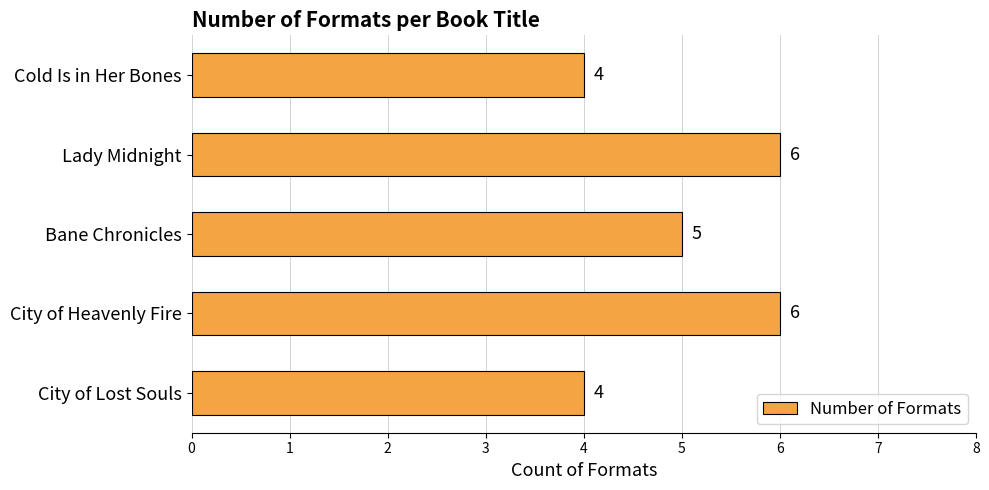

Between Bane Chronicles and City of Heavenly Fire, which is larger?

City of Heavenly Fire